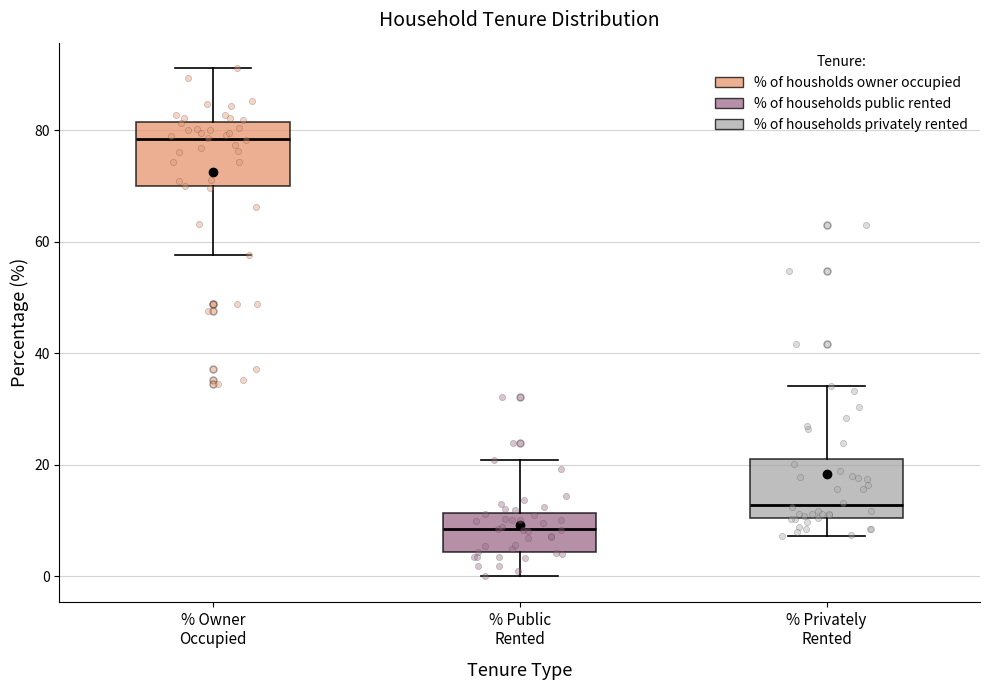

Which box has the lowest median line?

% Public Rented